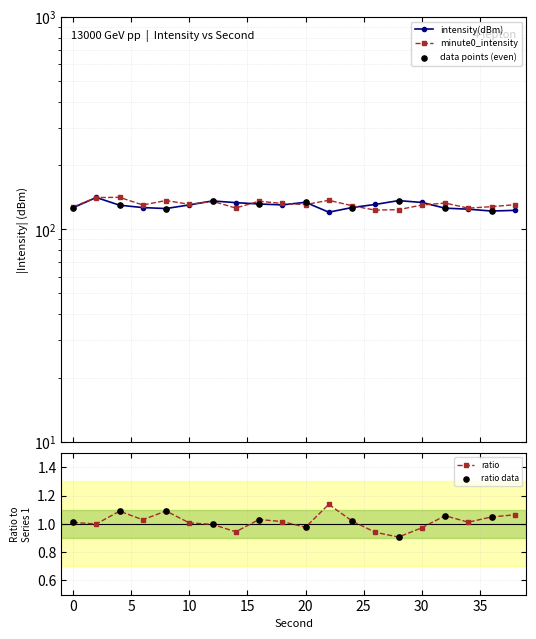

At which category is the sum across all series the highest?

2